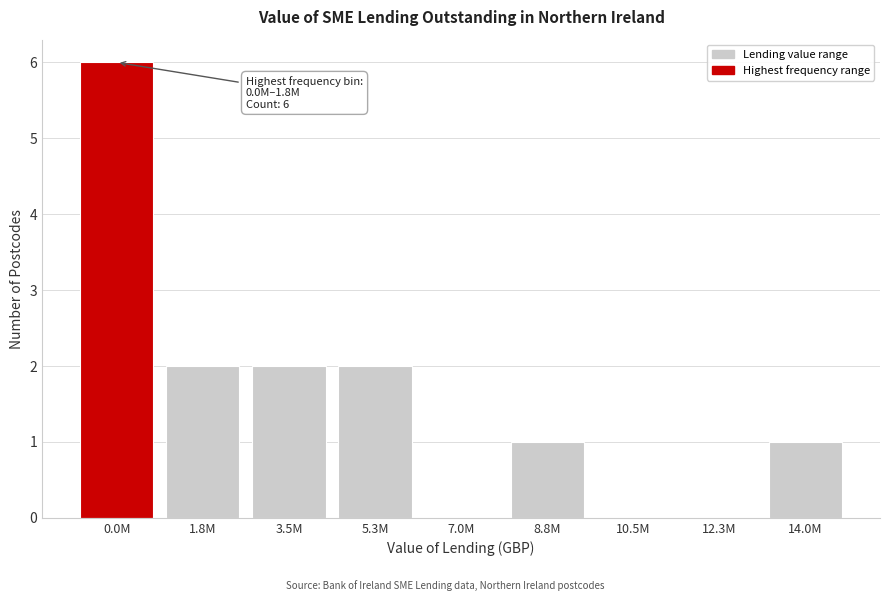

Reading left to right, transcribe all the data shown in this chart.

0.0M=6	1.8M=2	3.5M=2	5.3M=2	7.0M=0	8.8M=1	10.5M=0	12.3M=0	14.0M=1